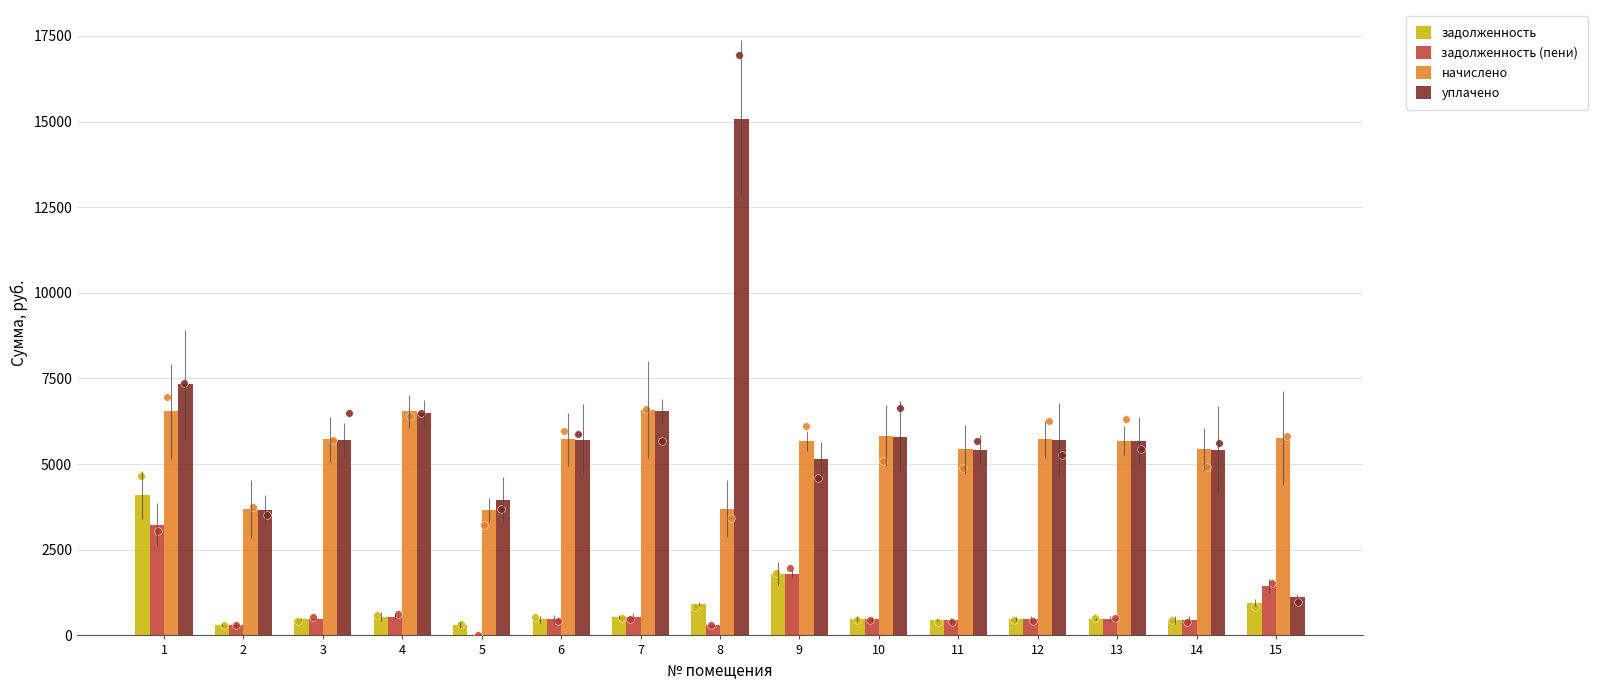

Which series has the largest Y range (max minus min)?

уплачено